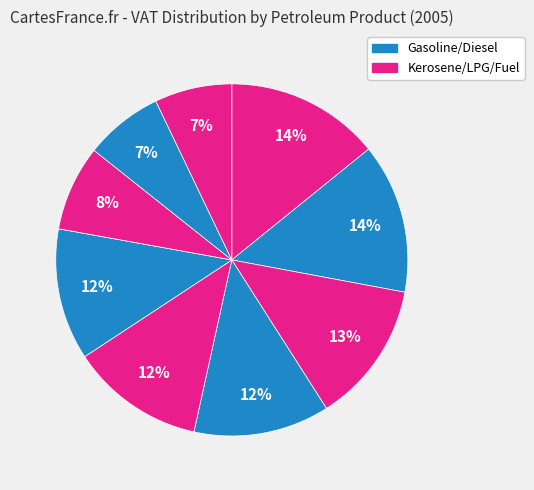

How many segments does this pie chart have?

9